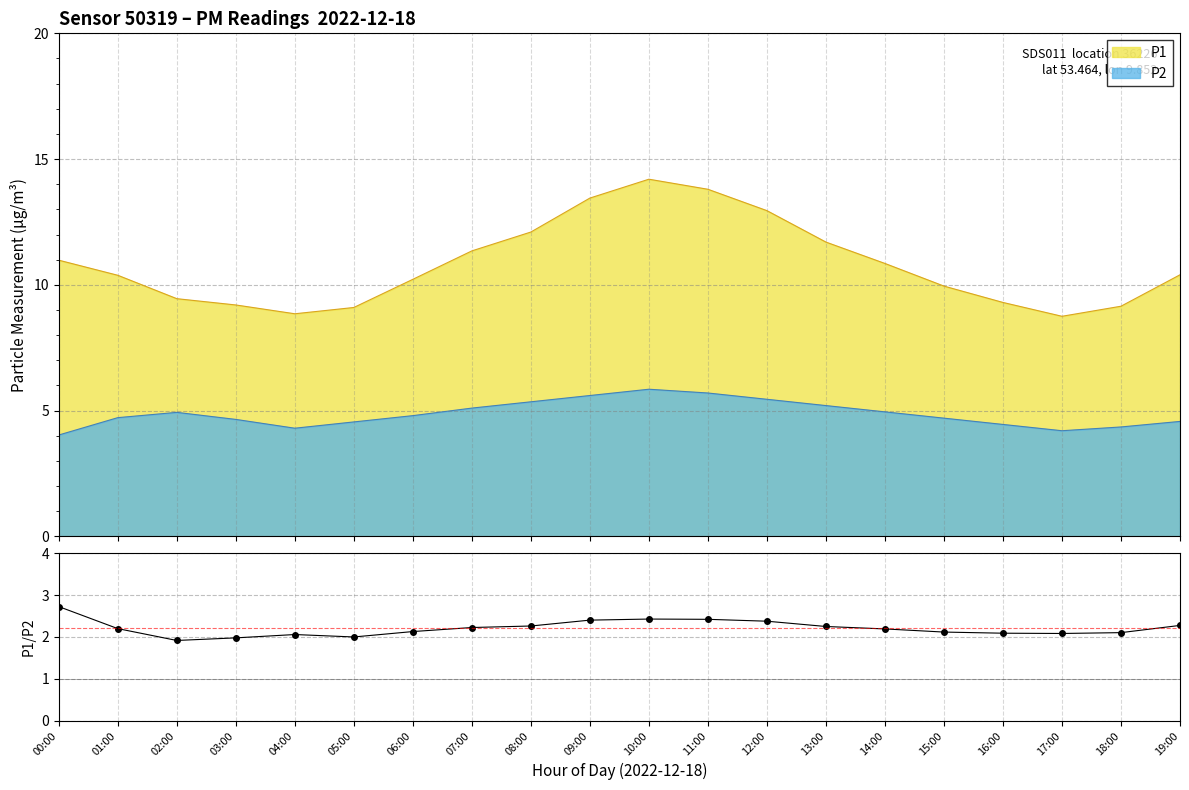

What is the average value?

2.2